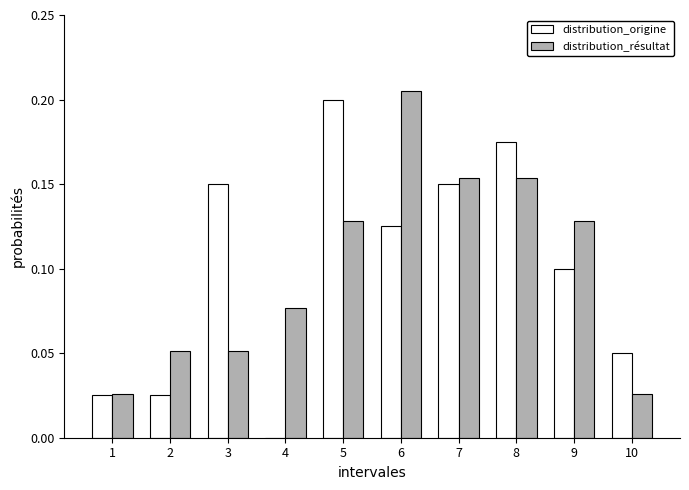

Which category has the highest value in the distribution_origine series?

5